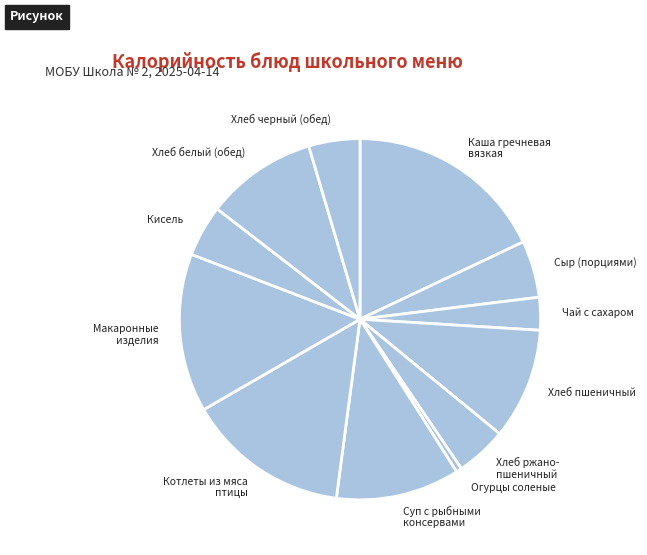

Combined, do Котлеты из мяса птицы and Суп с рыбными консервами account for over 50%?

No